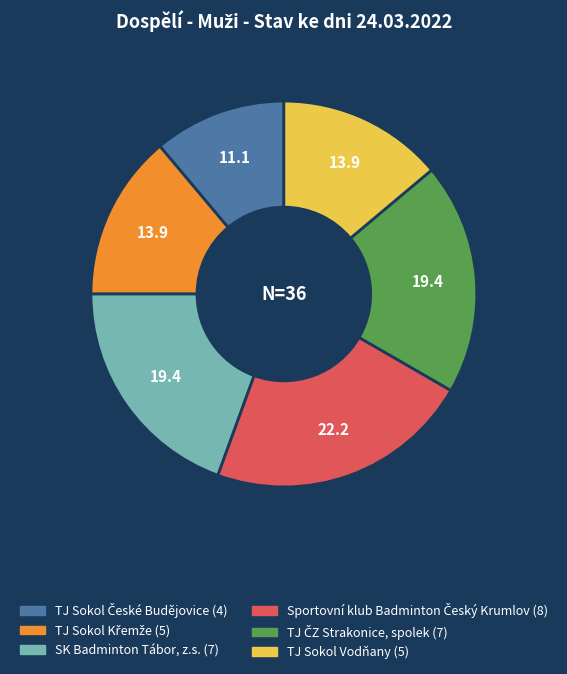

Count the number of slices in the pie.

6